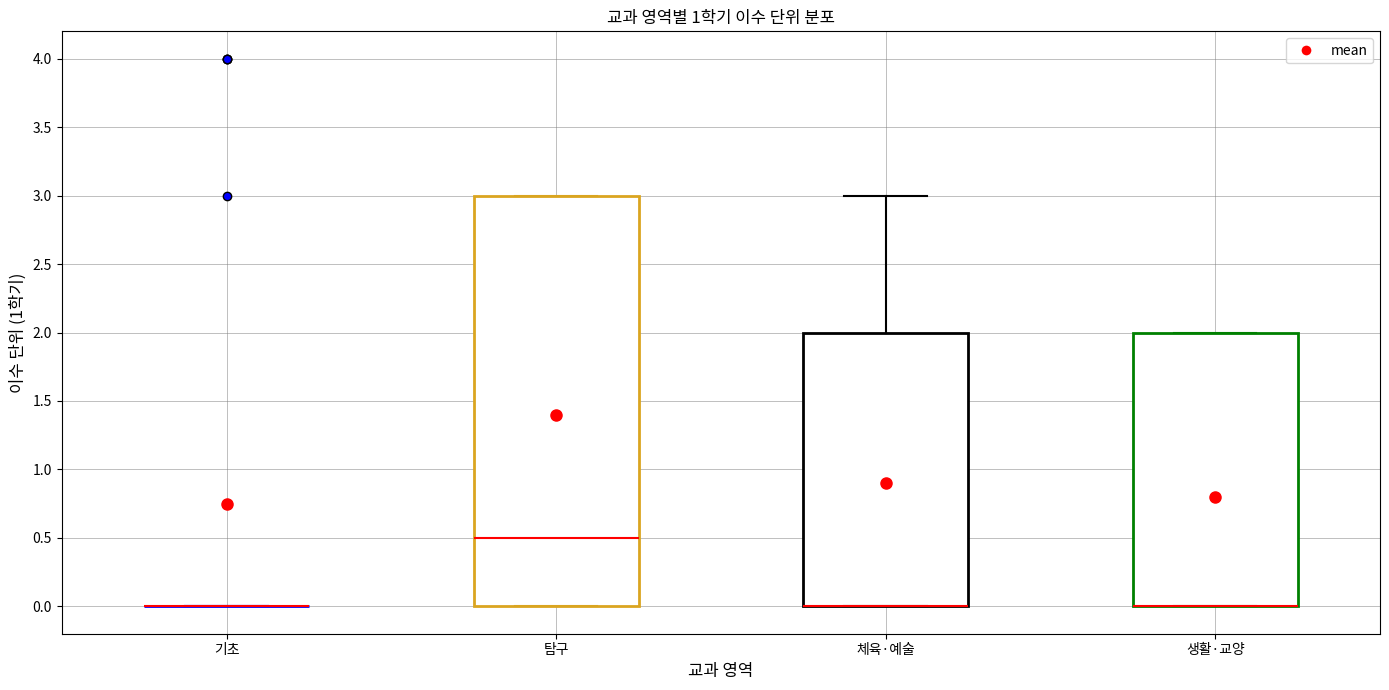

Reading left to right, transcribe this box plot: for each box, give where its median line is, the range the box spans, and where its two whiskers end, as read against the y-axis. The values are not printed on the chart, so give them approximately, as read against the axis.

기초: box collapsed to a line at 0.0, whiskers 0.0 to 0.0
탐구: median 0.5, box 0.0 to 3.0, whiskers 0.0 to 3.0
체육·예술: median 0.0 (drawn on the box's lower edge), box 0.0 to 2.0, whiskers 0.0 to 3.0
생활·교양: median 0.0 (drawn on the box's lower edge), box 0.0 to 2.0, whiskers 0.0 to 2.0